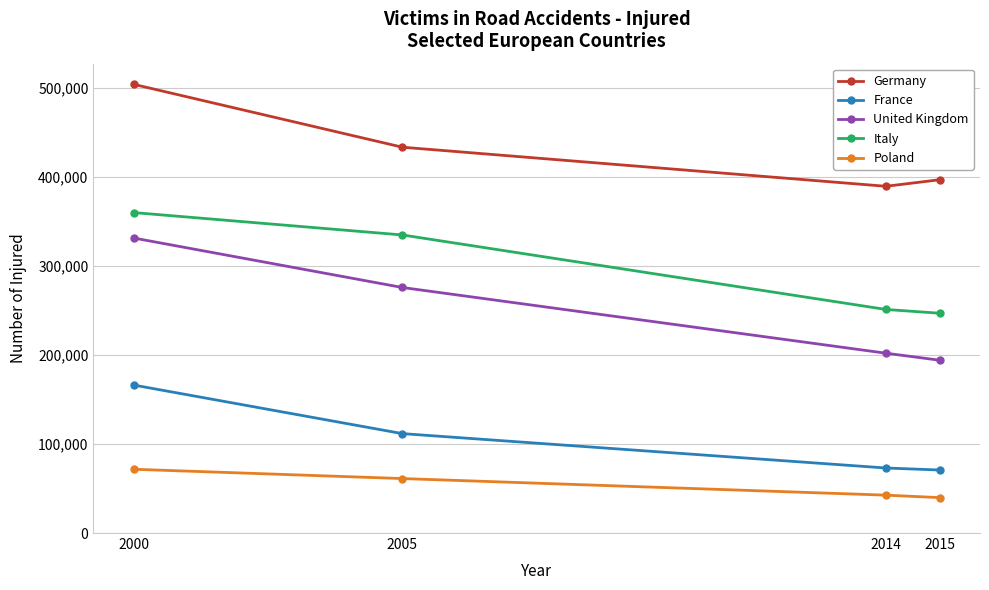

What is the sum of all Germany values?

1723943